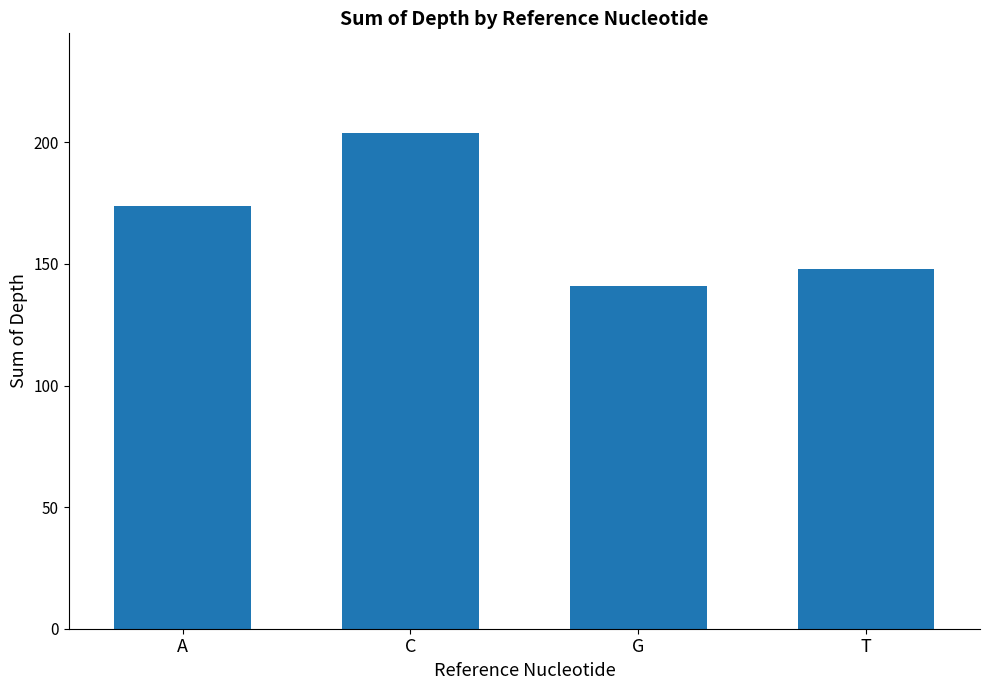

What is the sum of all values?

667